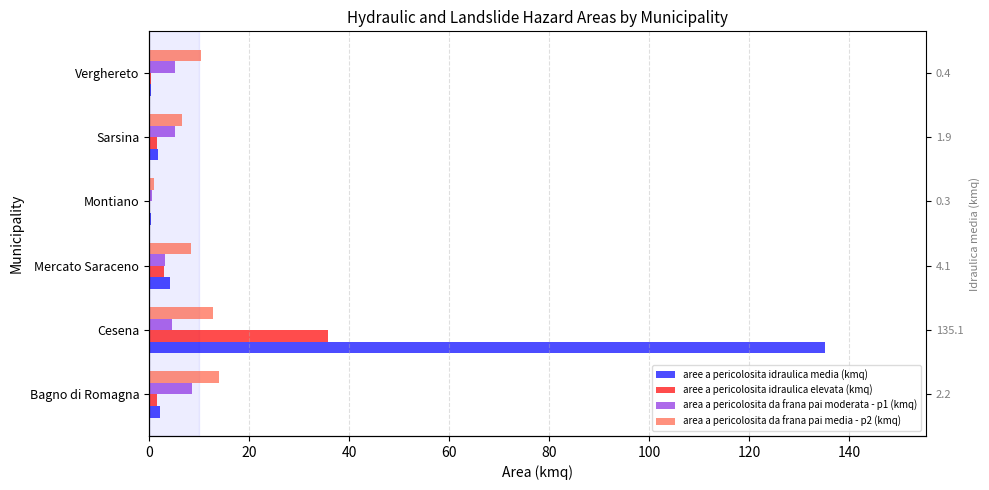

How many data points in aree a pericolosita idraulica elevata (kmq) are above 1?

4